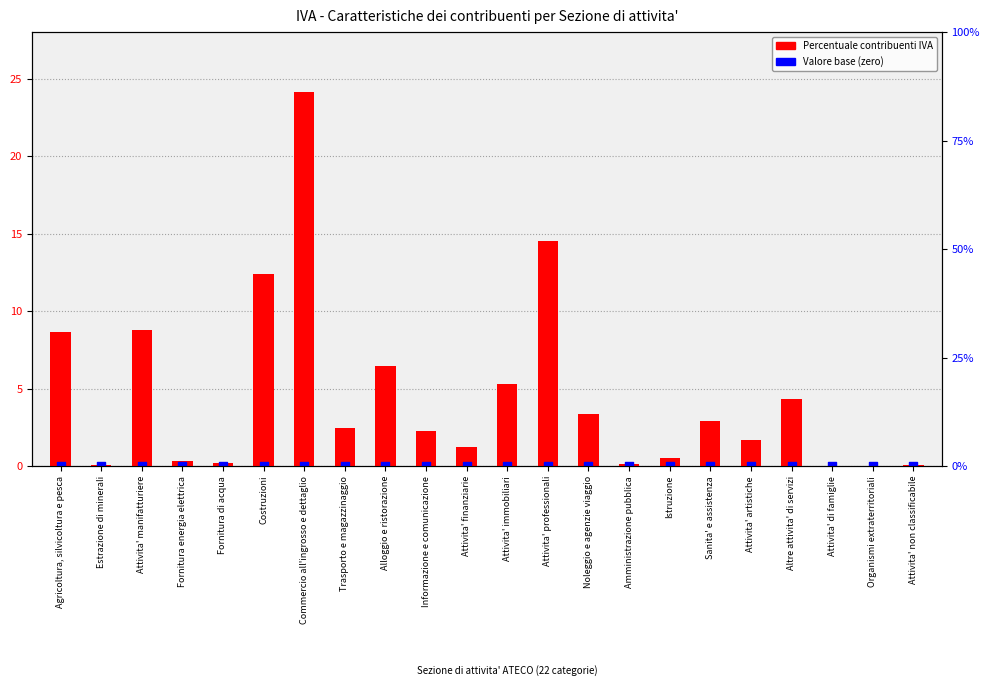

Is the value of Valore zero (base) at Attivita' manifatturiere greater than the value of Percentuale contribuenti IVA at Costruzioni?

No